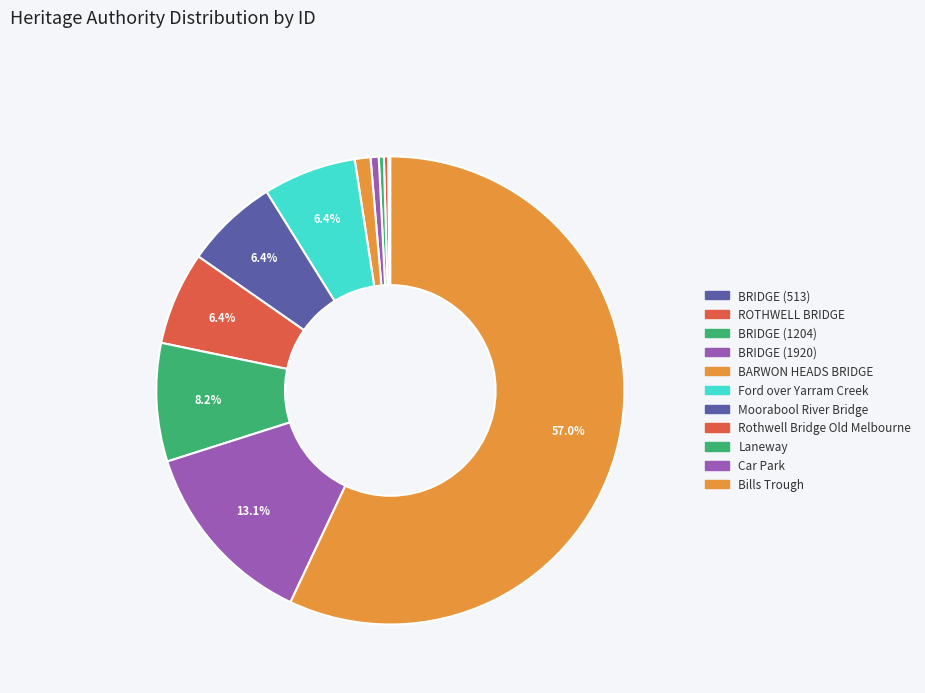

What is the total percentage of Bills Trough and ROTHWELL BRIDGE?

57.3%